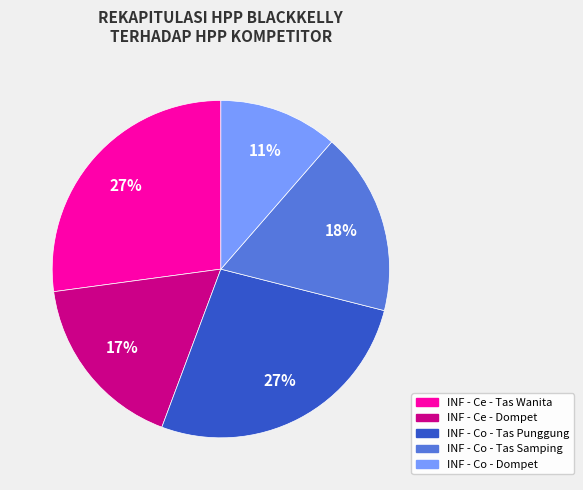

To the nearest percent, what portion does INF - Ce - Dompet represent?

17%